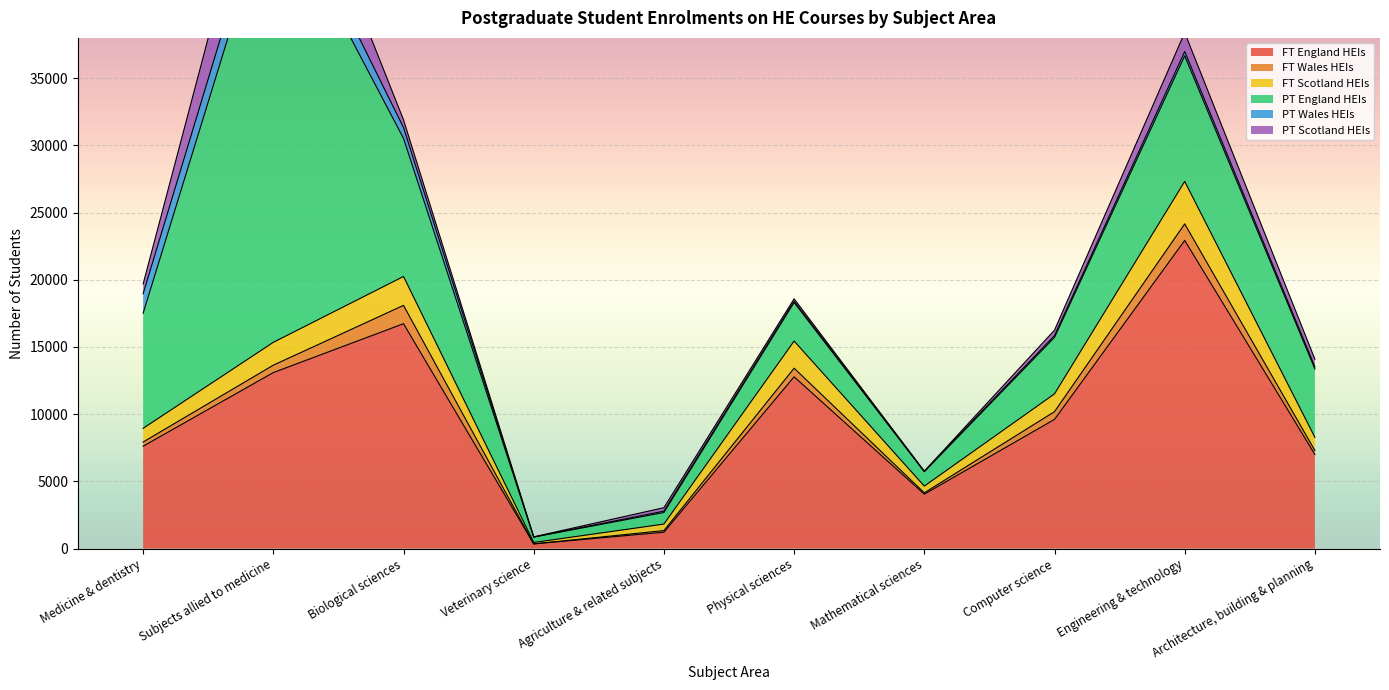

What is the label of the 1st point from the left?

Medicine & dentistry